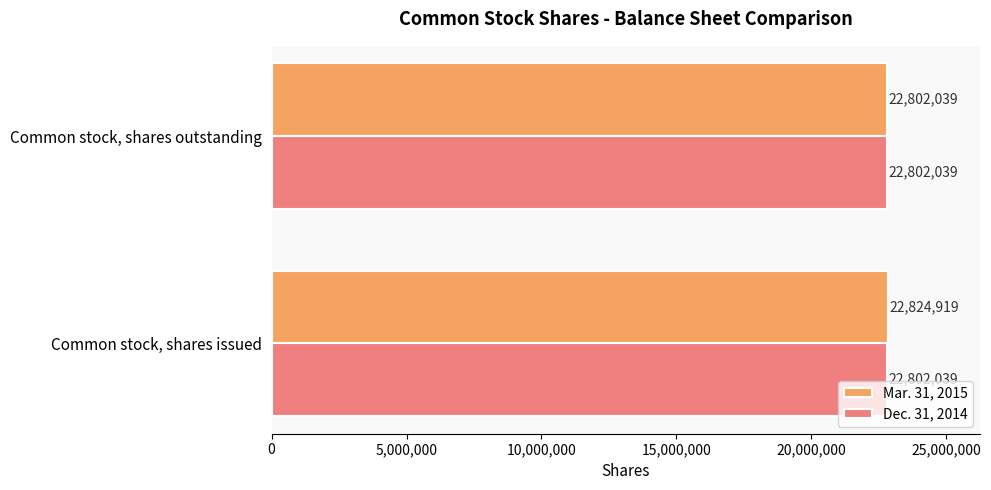

What are all the series names shown in the legend?

Mar. 31, 2015, Dec. 31, 2014